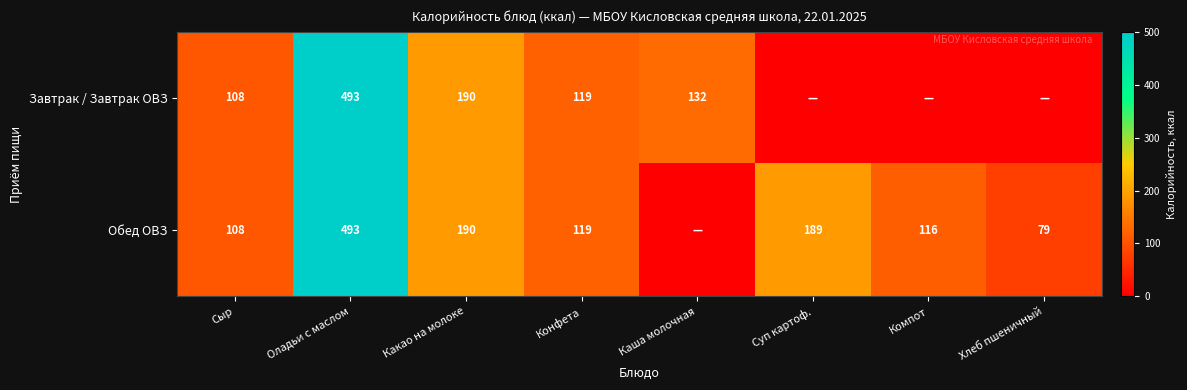

The value of Обед ОВЗ at Суп картоф. is 189. True or false?

True